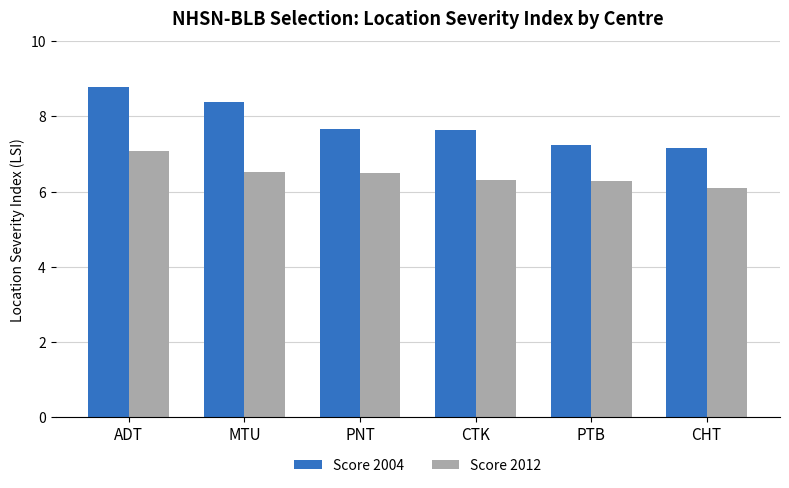

What is the spread (max minus min) of values at MTU?

1.9